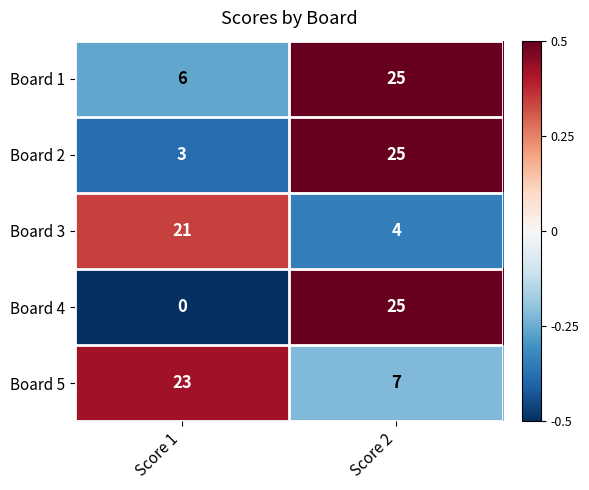

How many series are shown in this chart?

5